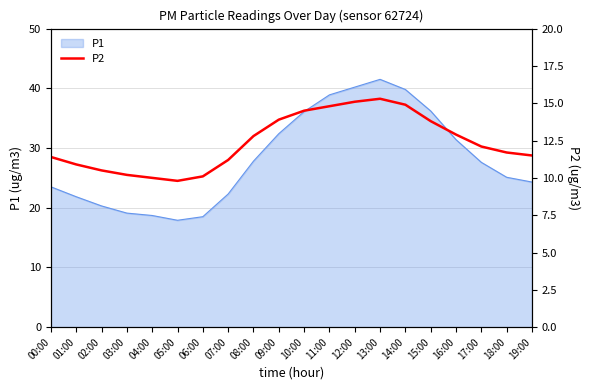

Where does the data first go above 12?

08:00